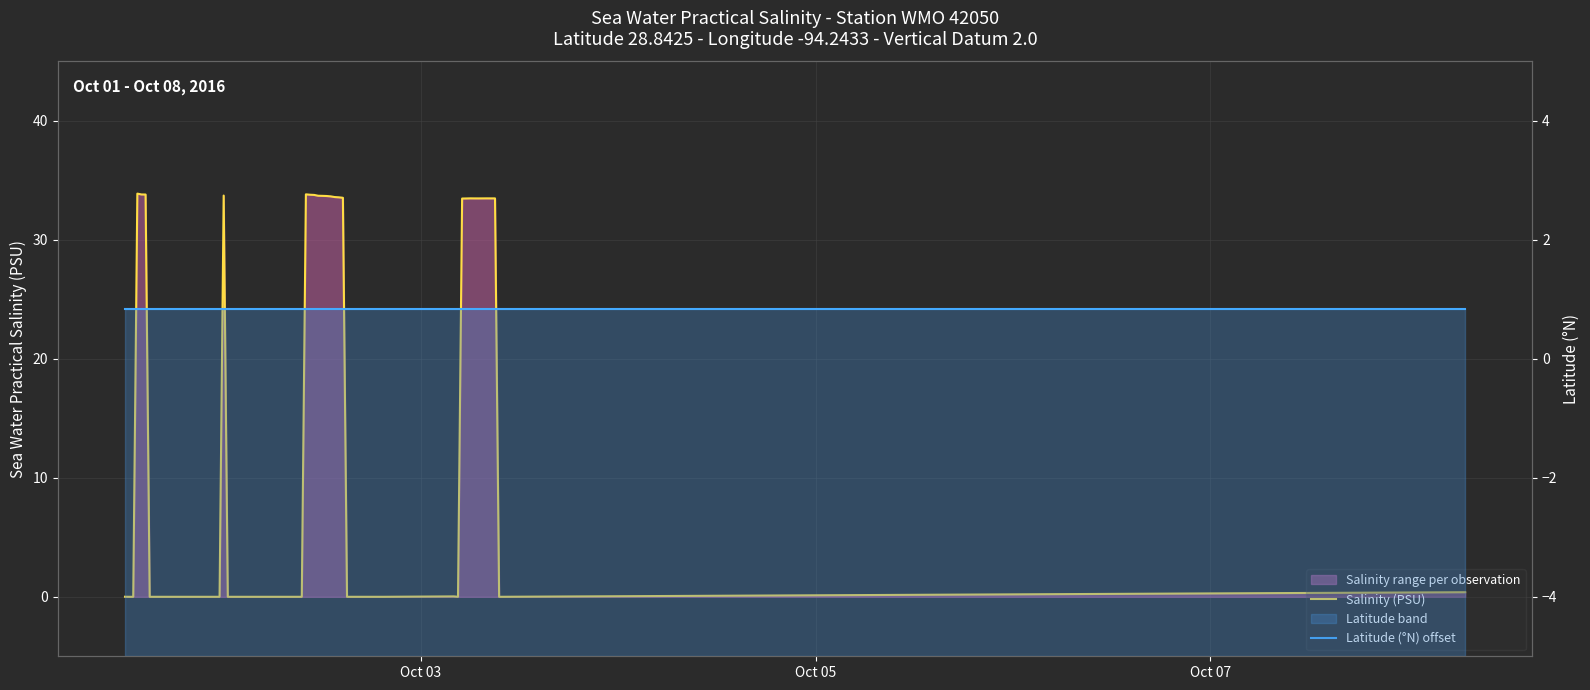

Which category has the lowest value in the Latitude (°N) offset series?

Oct 03